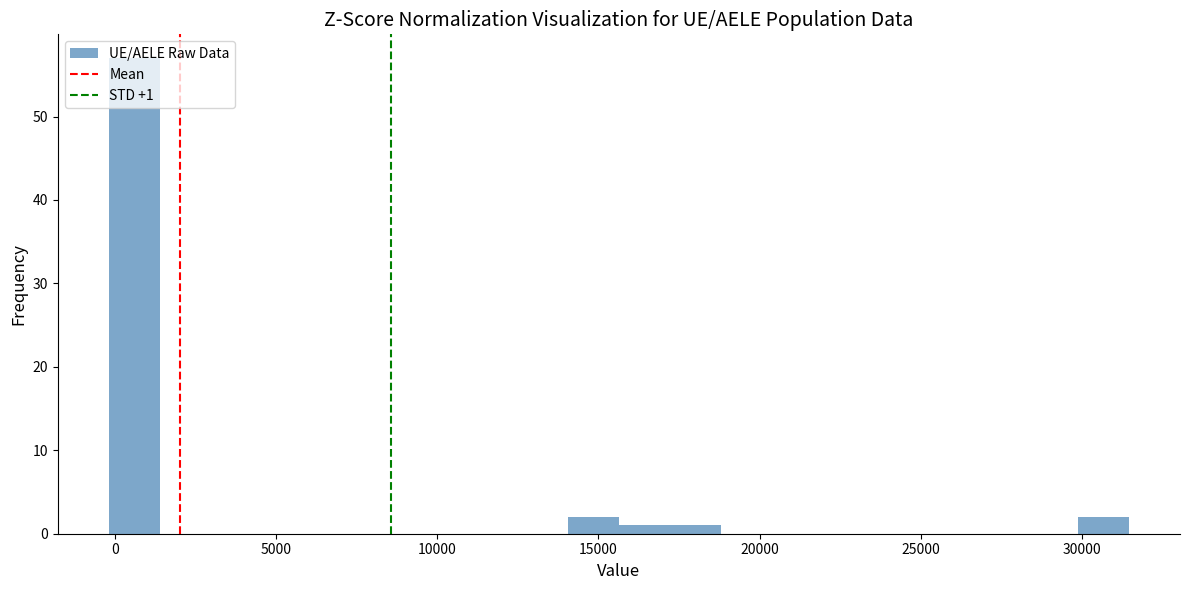

Around what value on the x-axis is the tallest bar? Give the approximate position of its centre, as read against the axis.

500